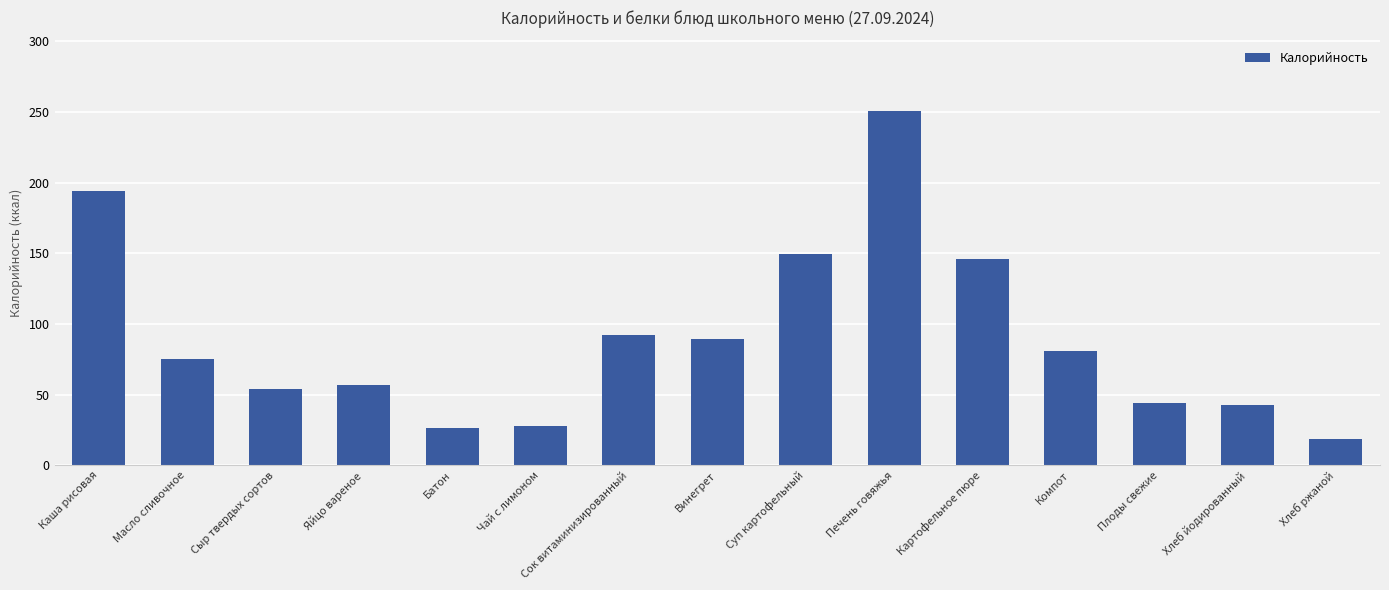

The chart shows a value of 194.6 at Суп картофельный. True or false?

False